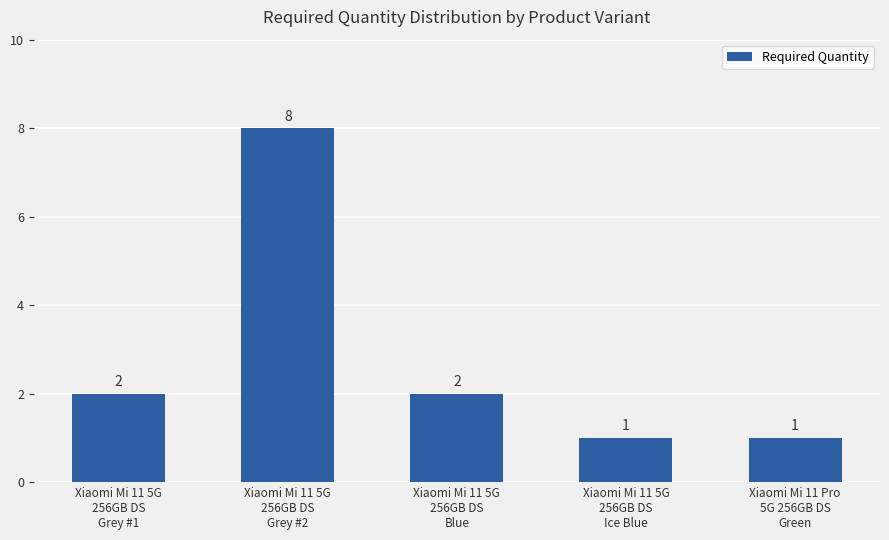

Reading left to right, transcribe all the data shown in this chart.

2	8	2	1	1